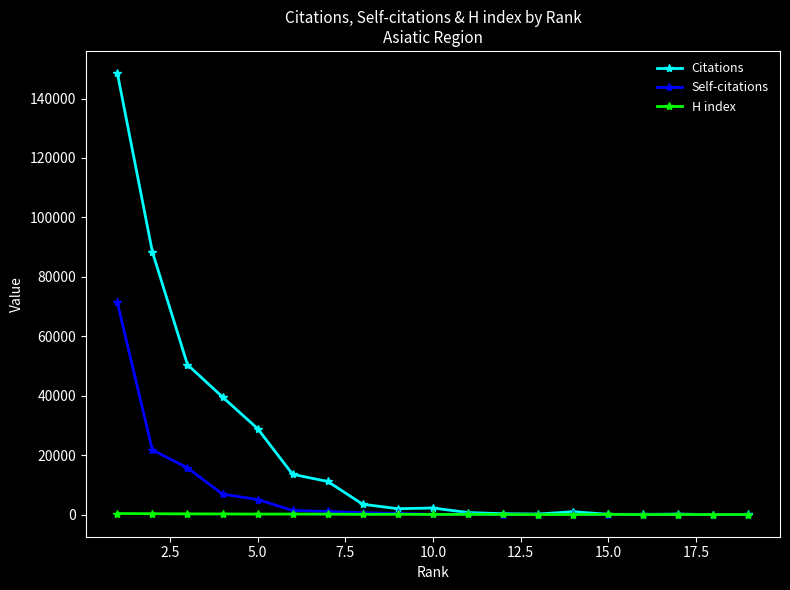

Which series has the widest spread of values?

Citations